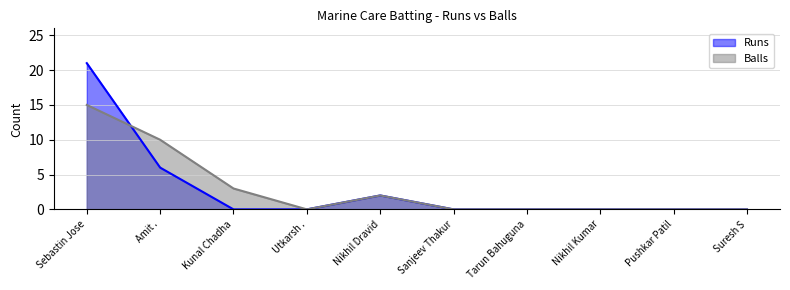

What position from the right is Pushkar Patil?

2